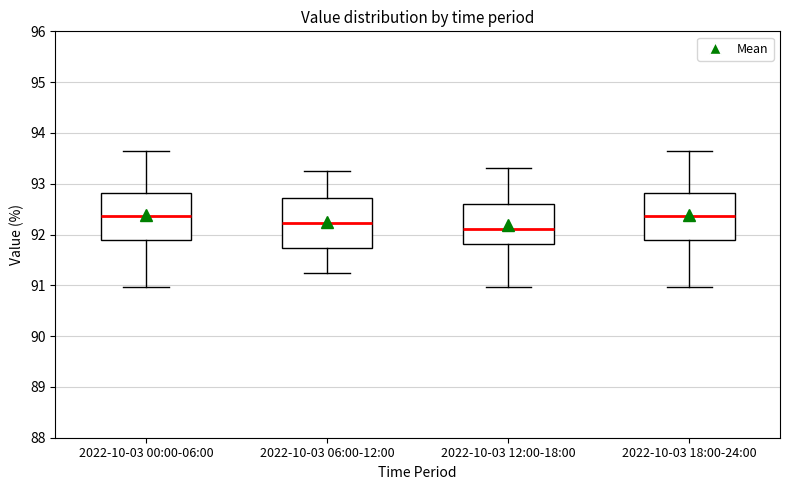

Where does the median line of the box for 2022-10-03 18:00-24:00 sit on the y-axis? The values are not printed on the chart, so give them approximately, as read against the axis.

92.4